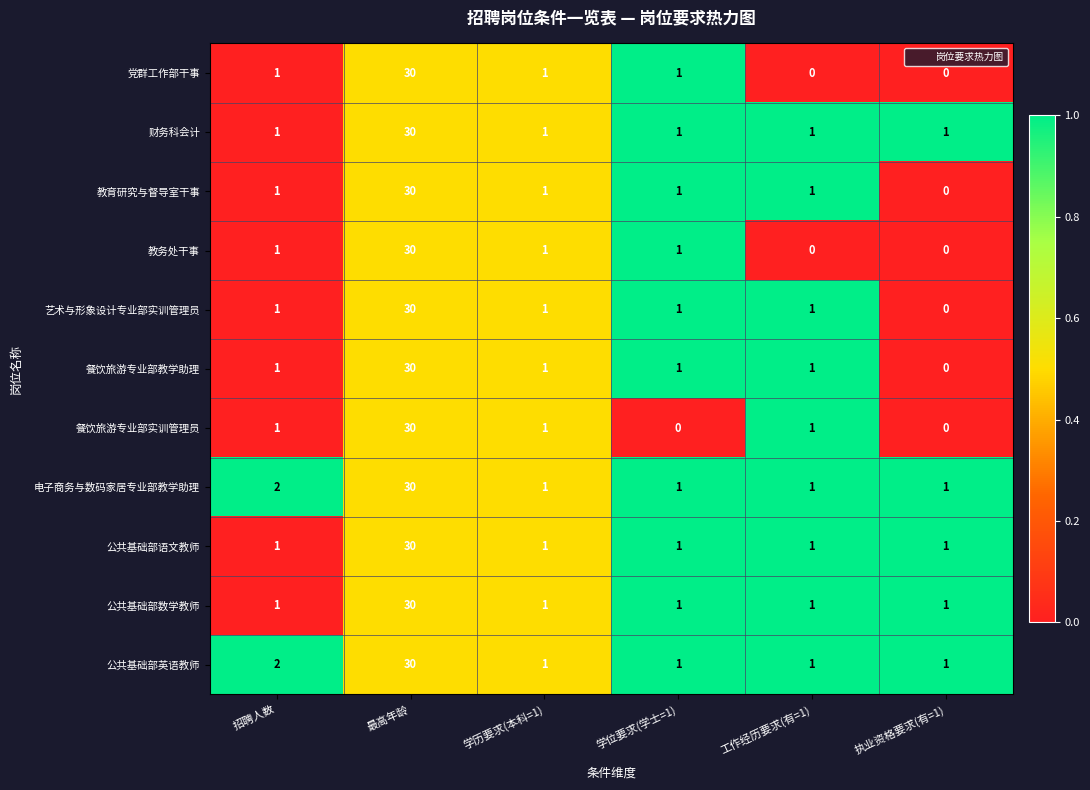

At which category does the chart reach its peak across all series?

最高年龄